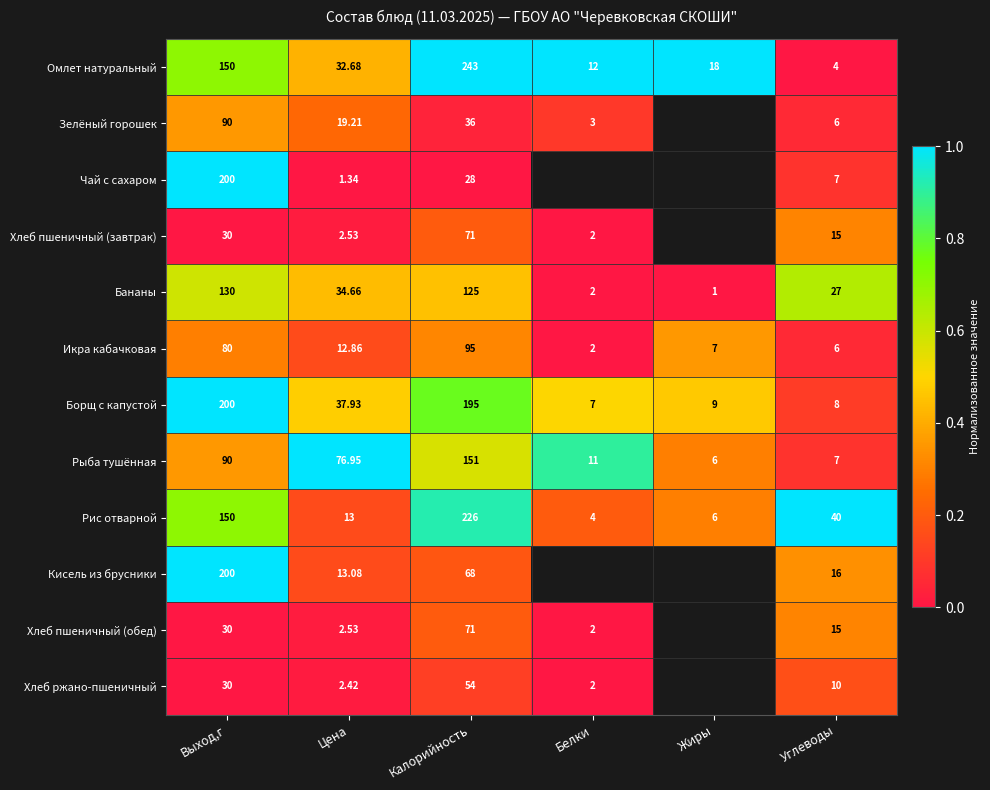

True or false: Хлеб пшеничный (обед) has a value of 0.0 at Цена.

False